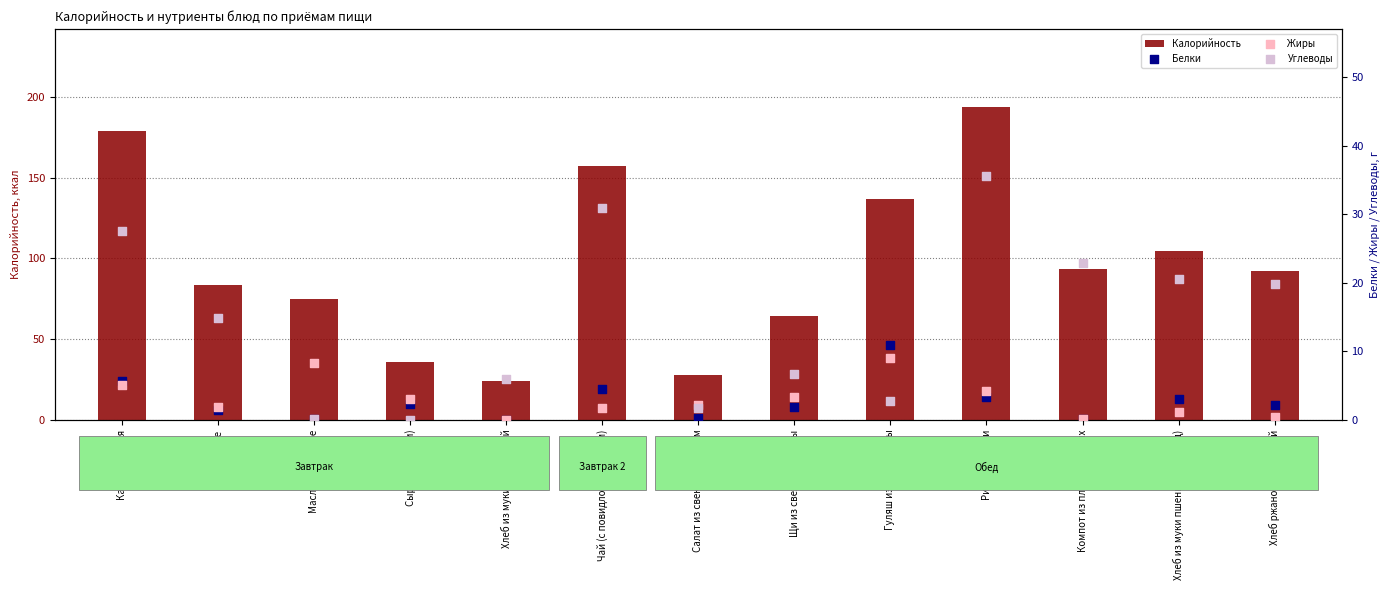

Is the value of Углеводы at Сыр (порциями) greater than the value of Калорийность at Гуляш из мяса птицы?

No